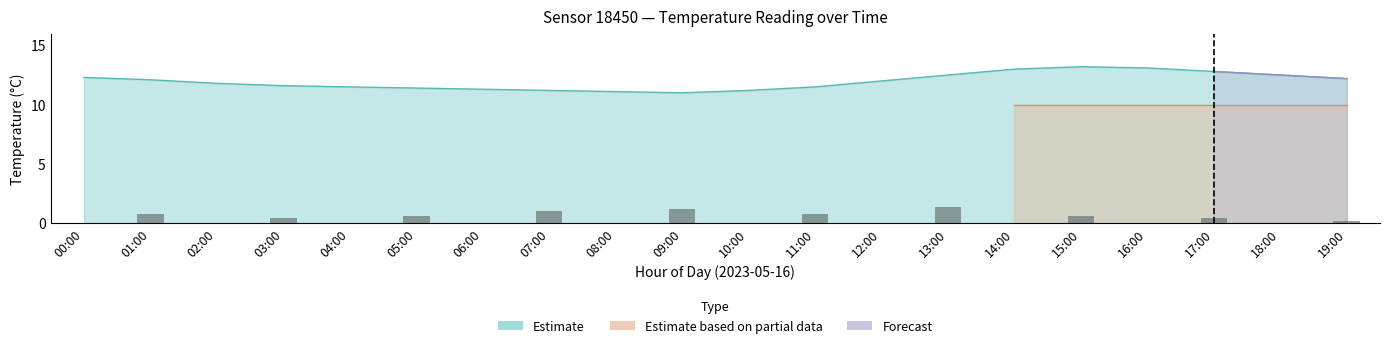

Between 12:00 and 19:00, which is larger?

19:00